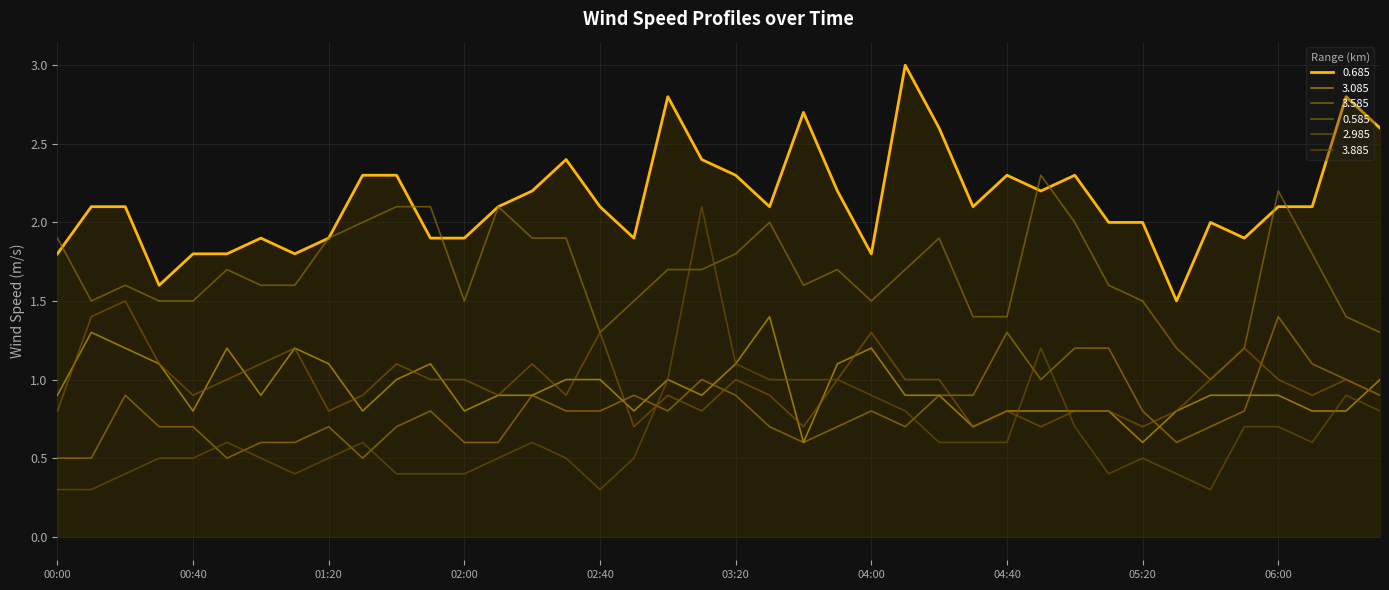

What is the maximum value shown in the chart?

3.0